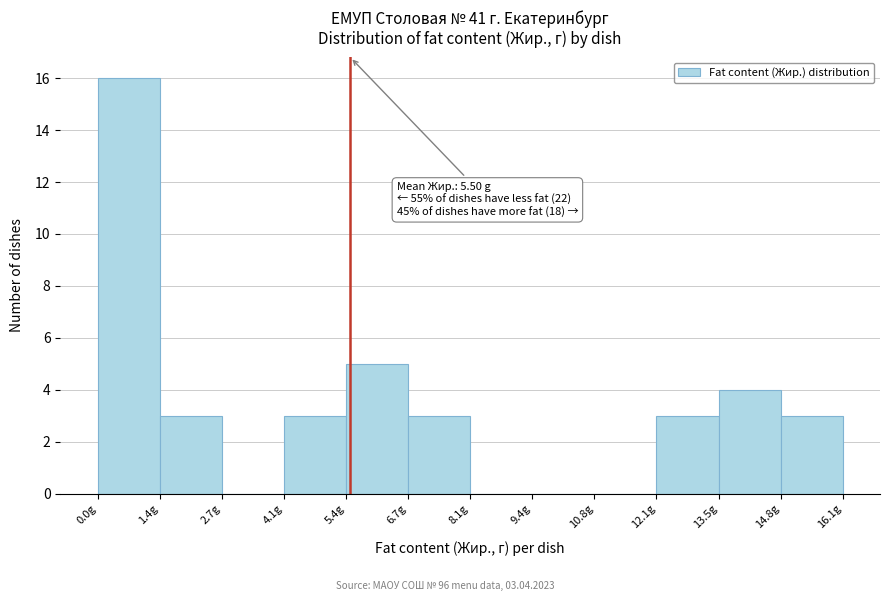

Which range on the x-axis has the tallest bar?

0.0 to 1.4